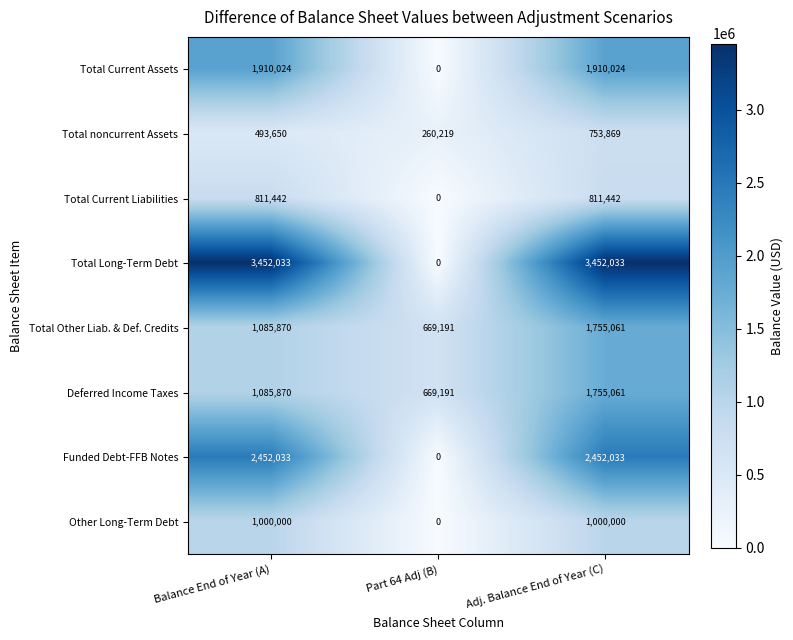

Which series has the largest total across all categories?

Total Long-Term Debt